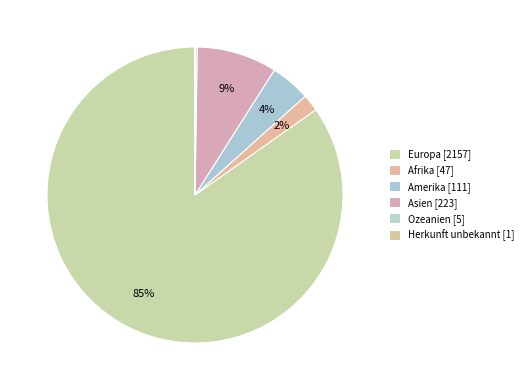

What is the change in value from Europa to Amerika?

-2046